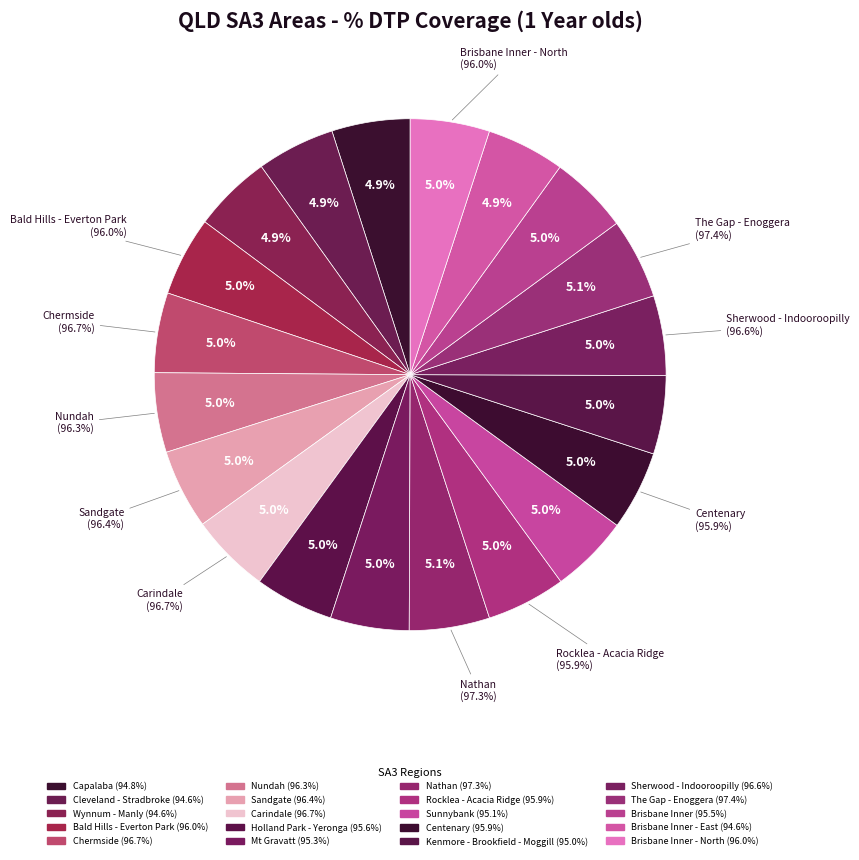

Which category has the smallest portion of the pie?

Wynnum - Manly